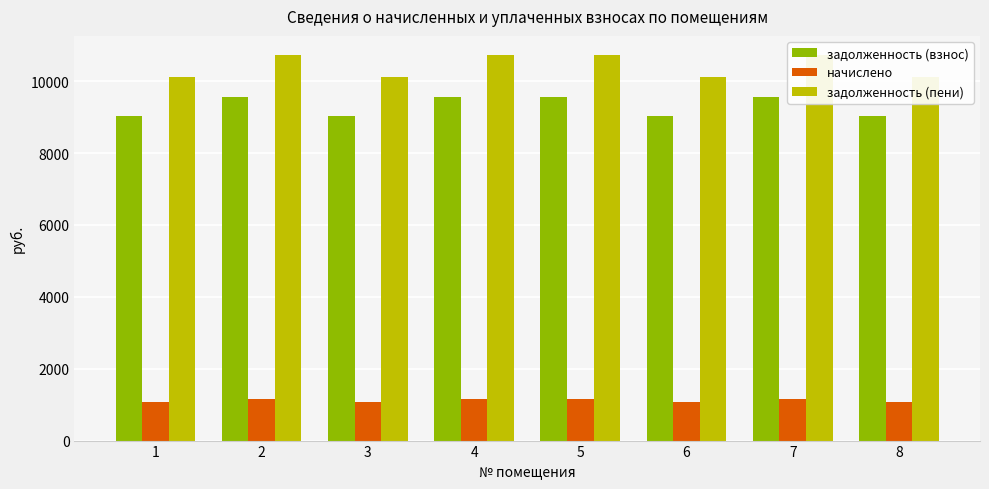

Between 1 and 8, which series saw the biggest shift?

задолженность (взнос)